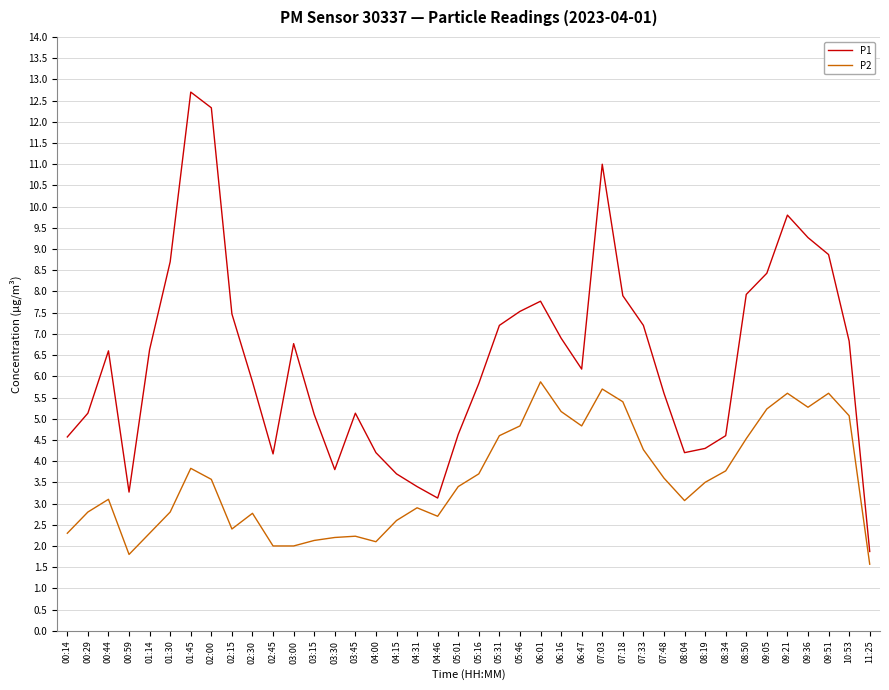

The P1 series shows 5.1 at 03:45. True or false?

True